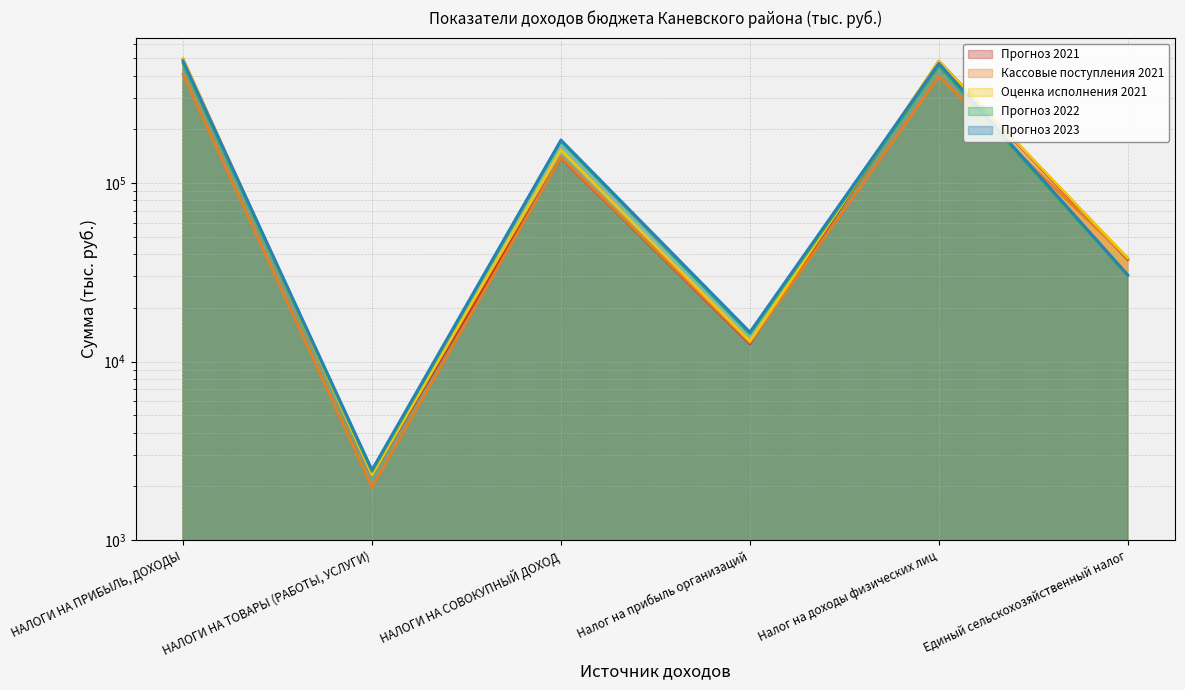

Which category has the highest value in the Прогноз 2022 series?

НАЛОГИ НА ПРИБЫЛЬ, ДОХОДЫ